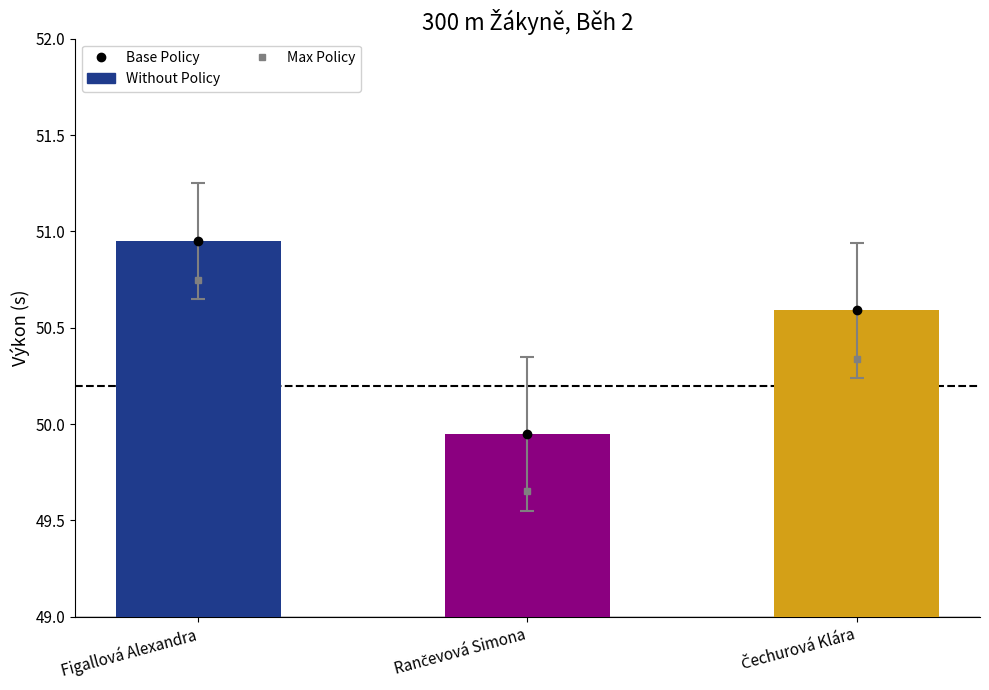

What is the value of the 3rd bar from the left?

50.6